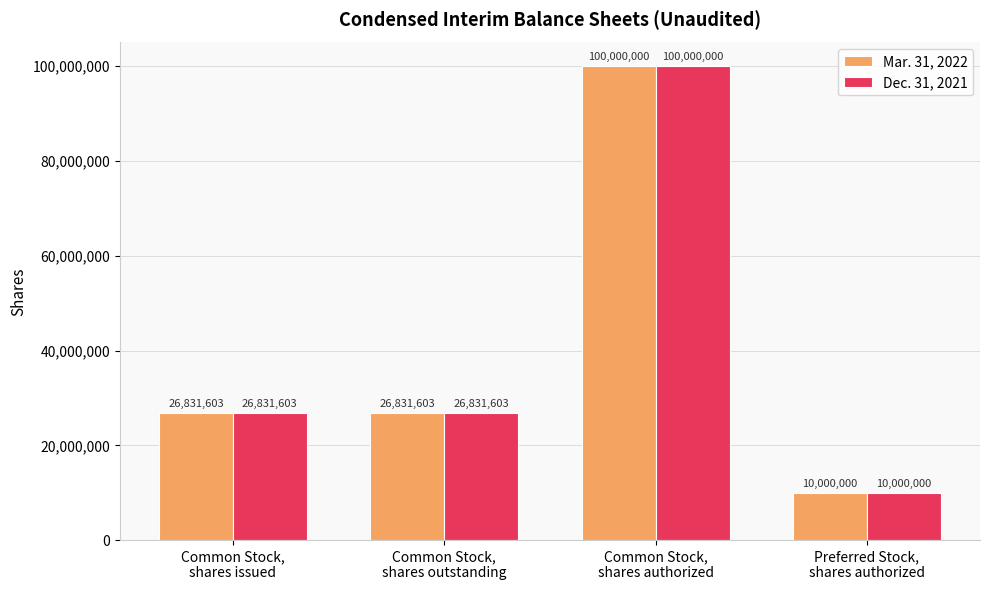

What is the sum of the Mar. 31, 2022 values at Common Stock,
shares issued and Common Stock,
shares authorized?

126831603